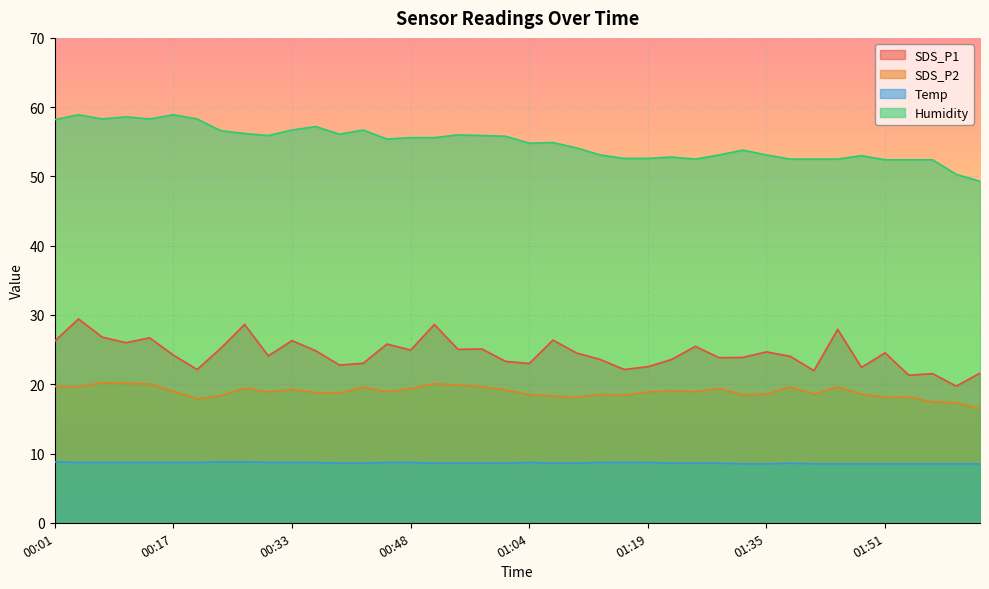

Between 00:54 and 01:23, which is larger?

00:54